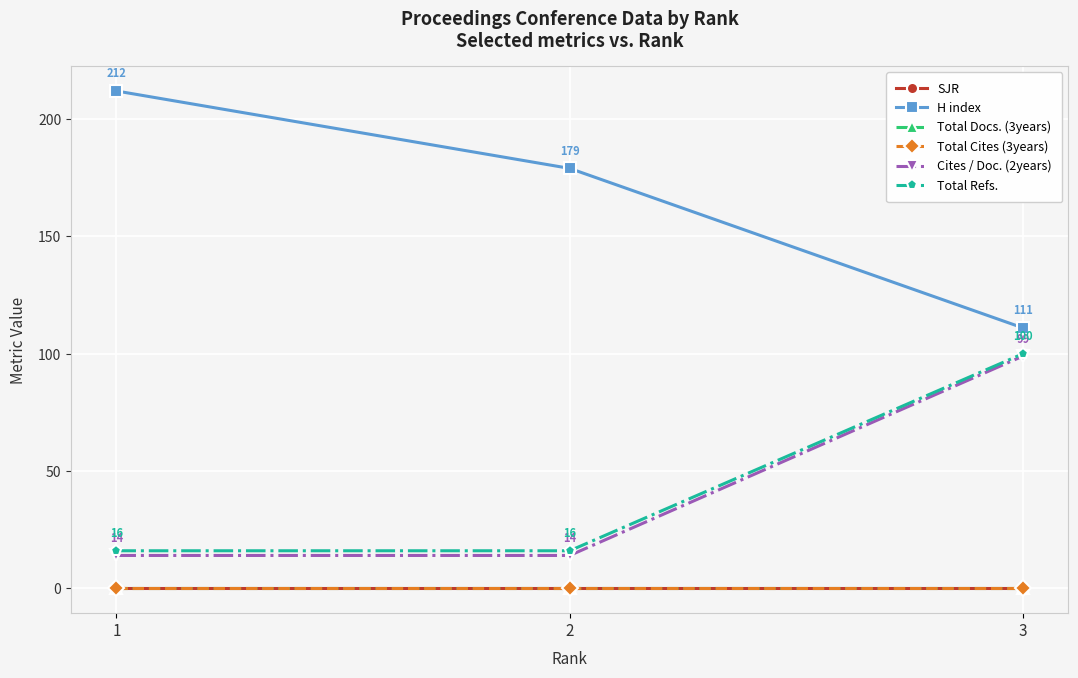

What is the greatest value displayed?

212